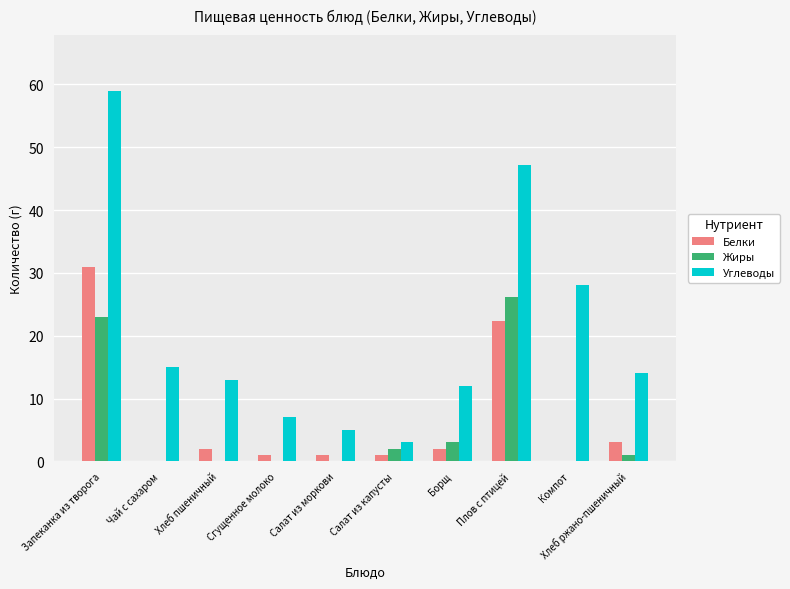

Between Запеканка из творога and Сгущенное молоко, which series saw the biggest shift?

Углеводы